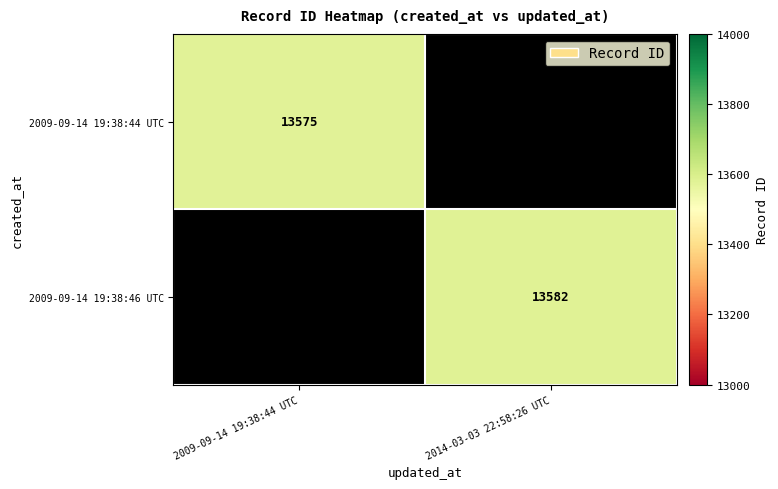

True or false: 2009-09-14 19:38:44 UTC has a value of 22724 at 2009-09-14 19:38:44 UTC.

False